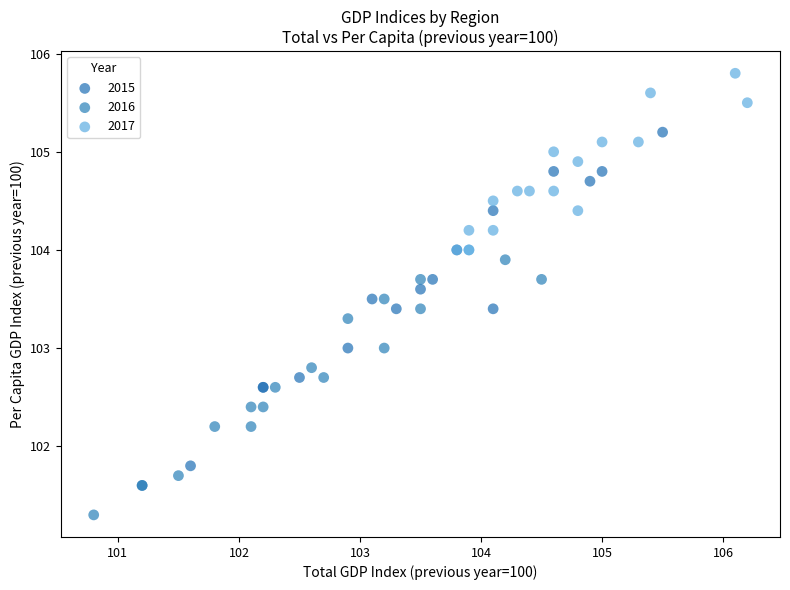

Which series has the widest spread of Y values?

2015